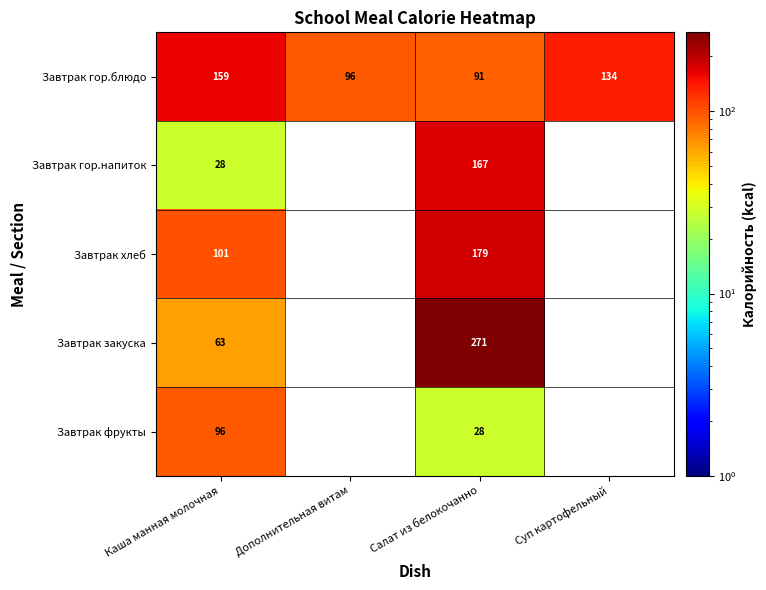

Which category has the highest value in the Завтрак гор.блюдо series?

Каша манная молочная